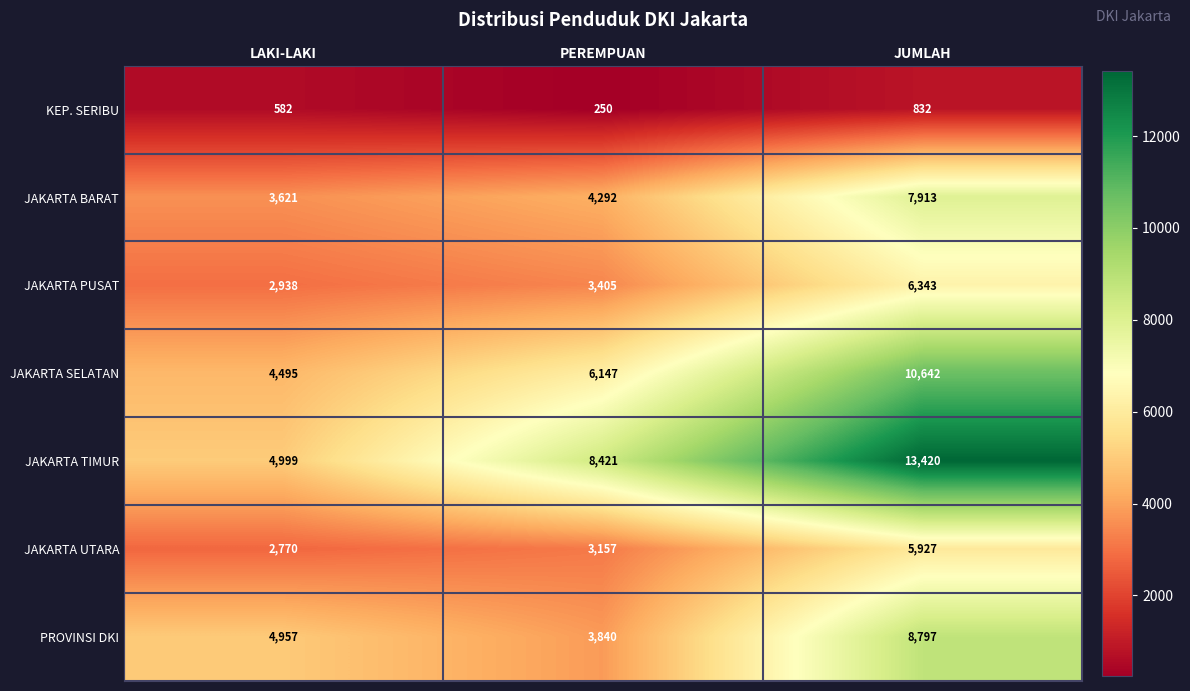

Rank the series by their maximum value, from highest to lowest.

JAKARTA TIMUR, JAKARTA SELATAN, PROVINSI DKI, JAKARTA BARAT, JAKARTA PUSAT, JAKARTA UTARA, KEP. SERIBU